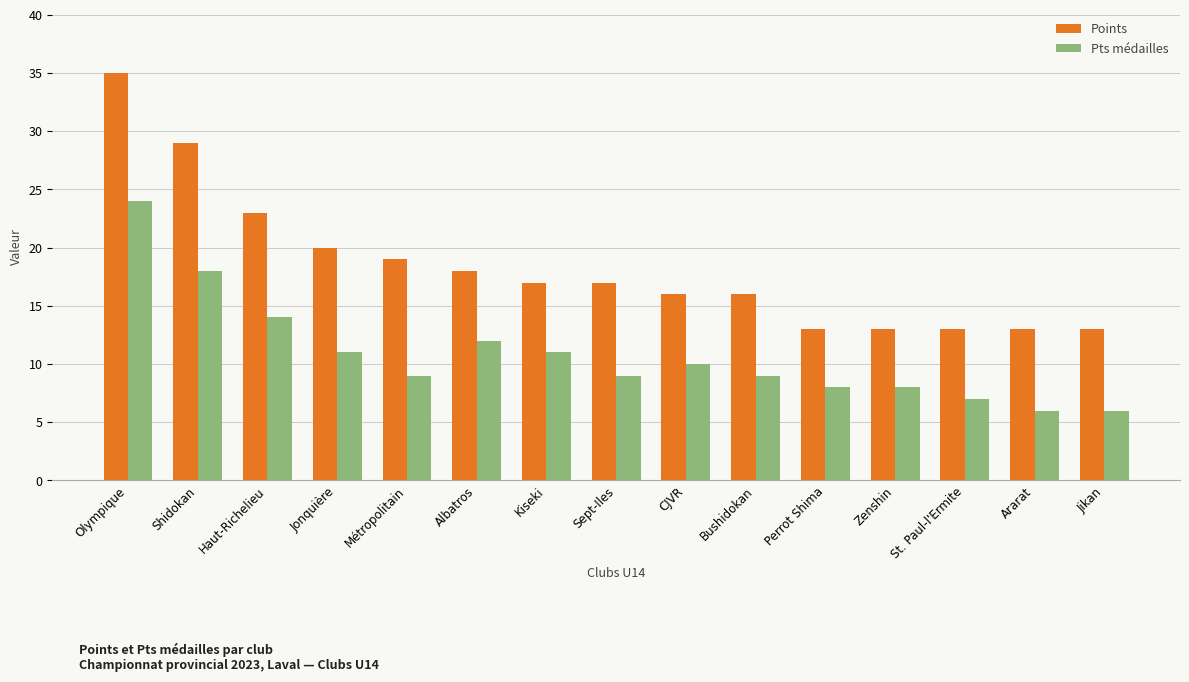

What are all the series names shown in the legend?

Points, Pts médailles